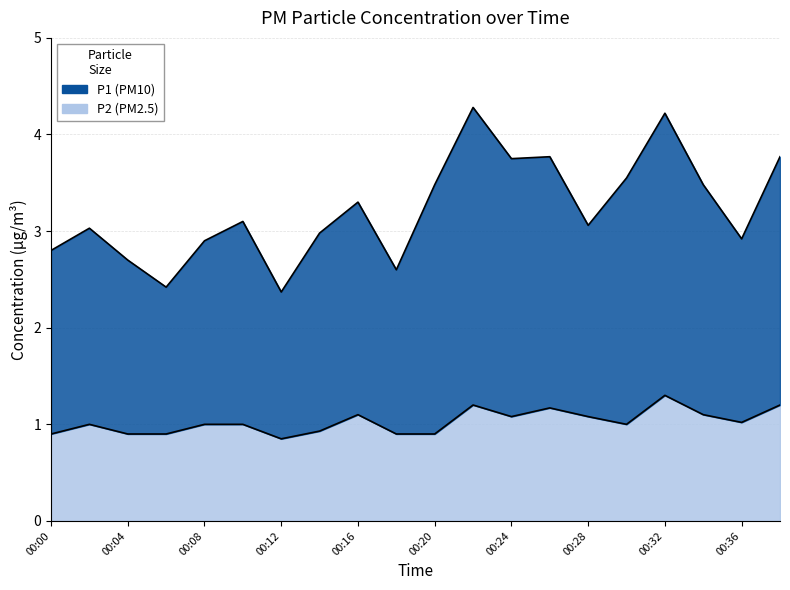

Count the number of data series in this chart.

2